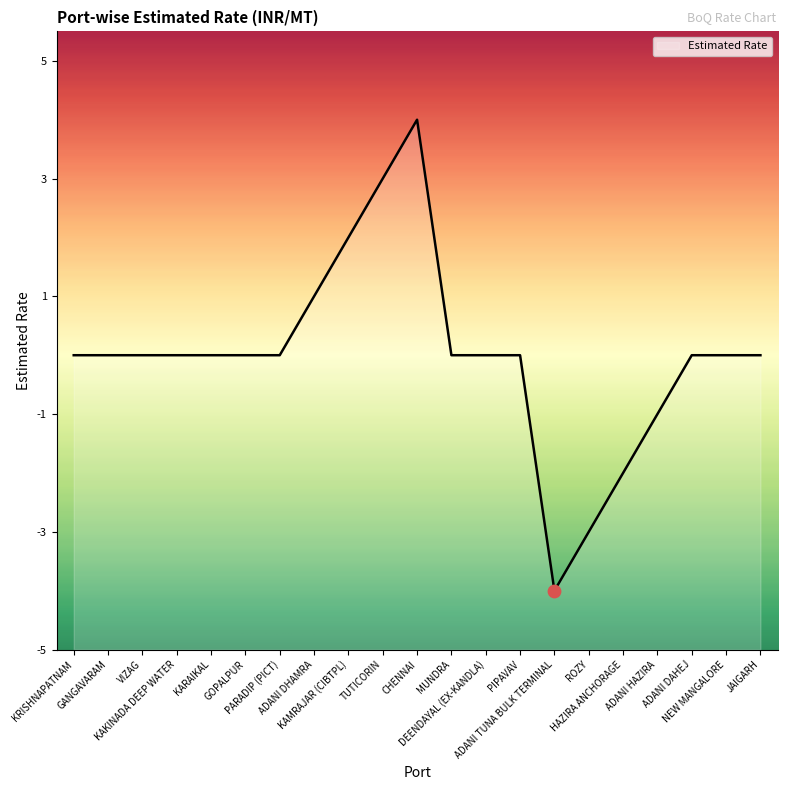

Which has a higher value, ADANI DHAMRA or KRISHNAPATNAM?

ADANI DHAMRA